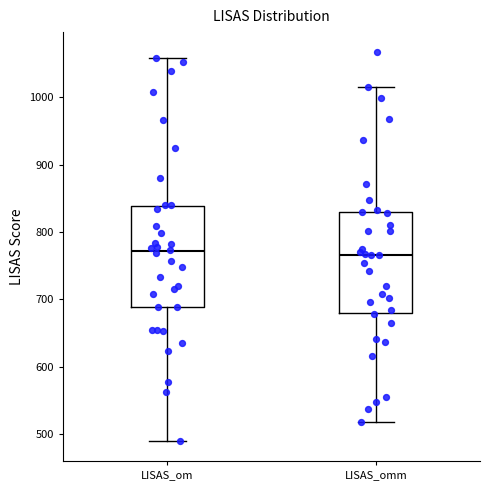

Where is the lower edge of the box for LISAS_om on the y-axis? The values are not printed on the chart, so give them approximately, as read against the axis.

690